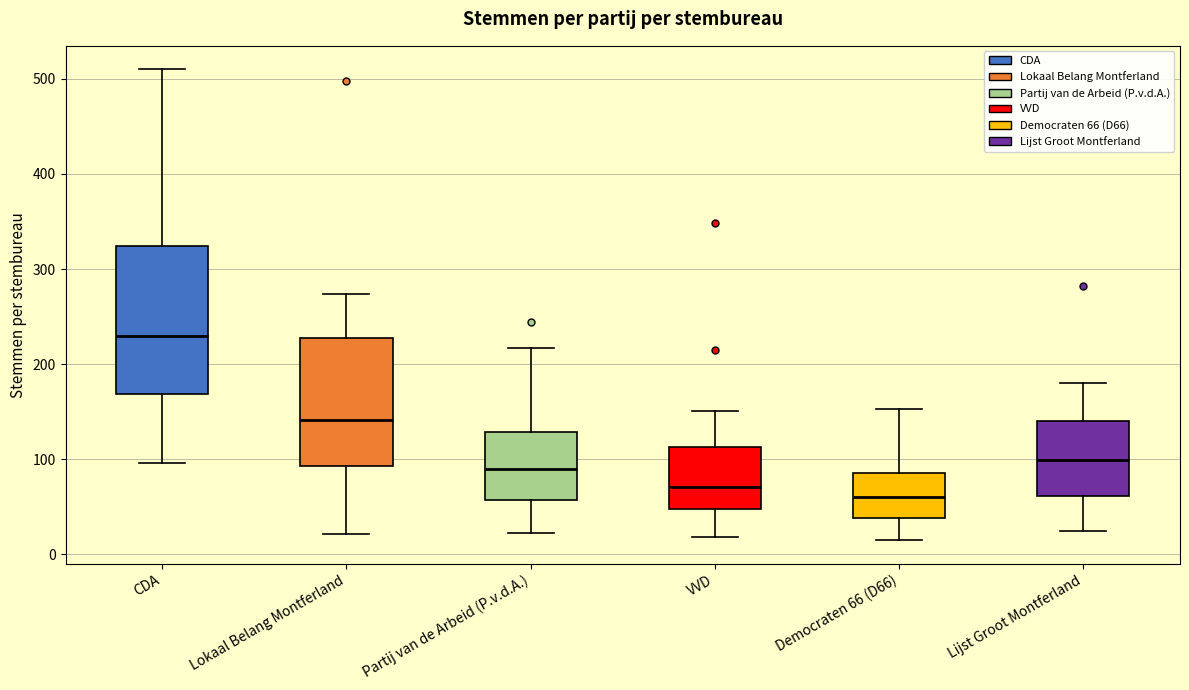

Where does the median line of the box for Partij van de Arbeid (P.v.d.A.) sit on the y-axis? The values are not printed on the chart, so give them approximately, as read against the axis.

90